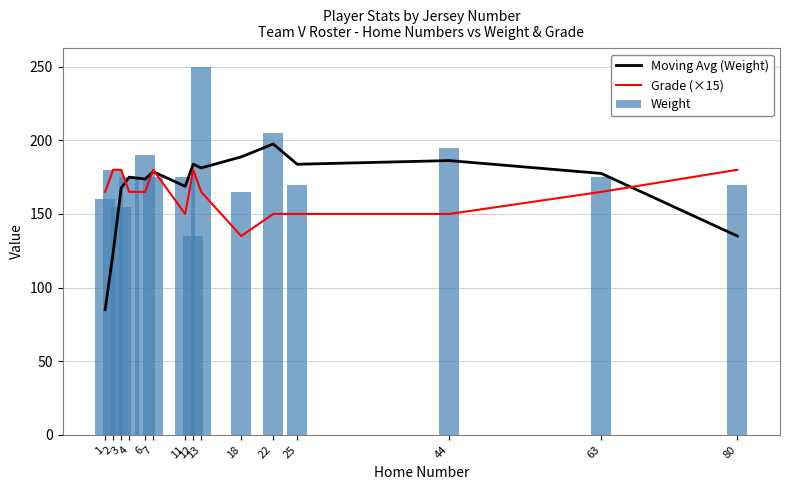

What is the minimum value shown in the chart?

85.0